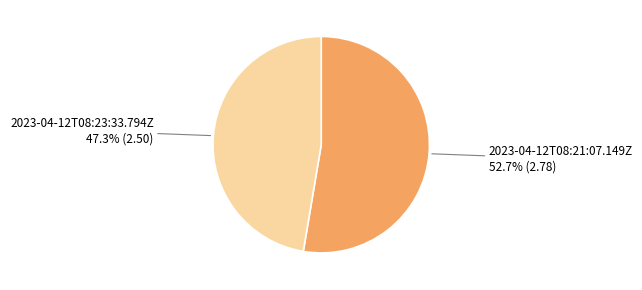

To the nearest percent, what is the average slice percentage?

50%